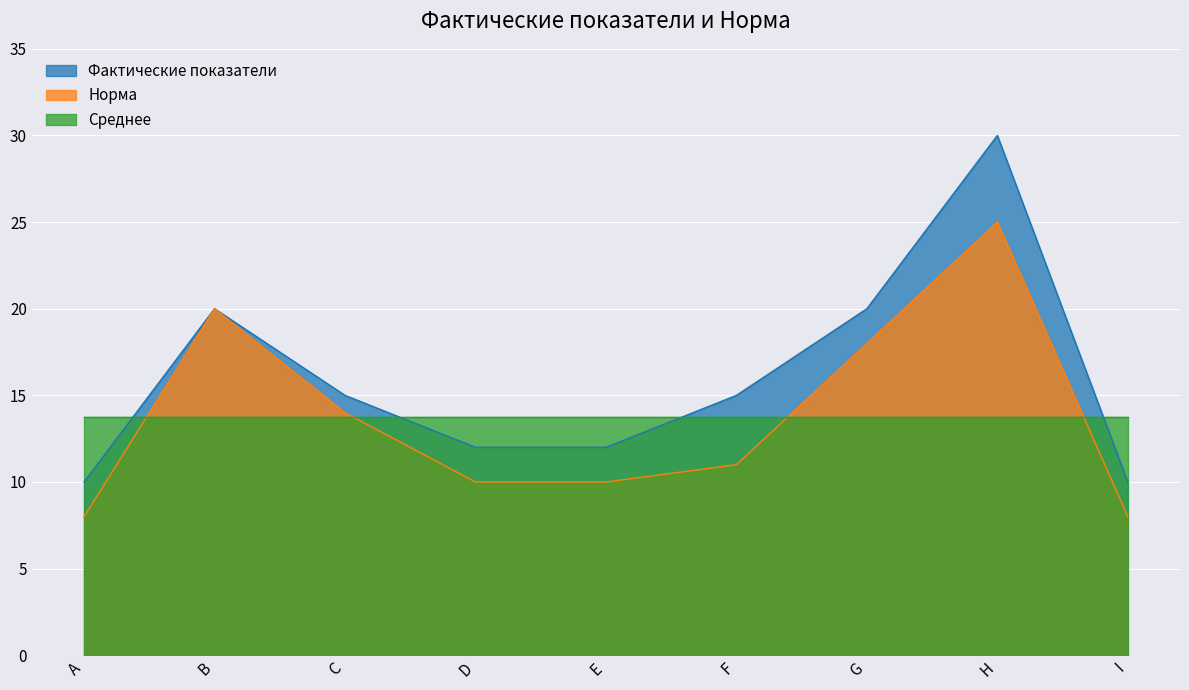

How many lines are shown in the chart?

3